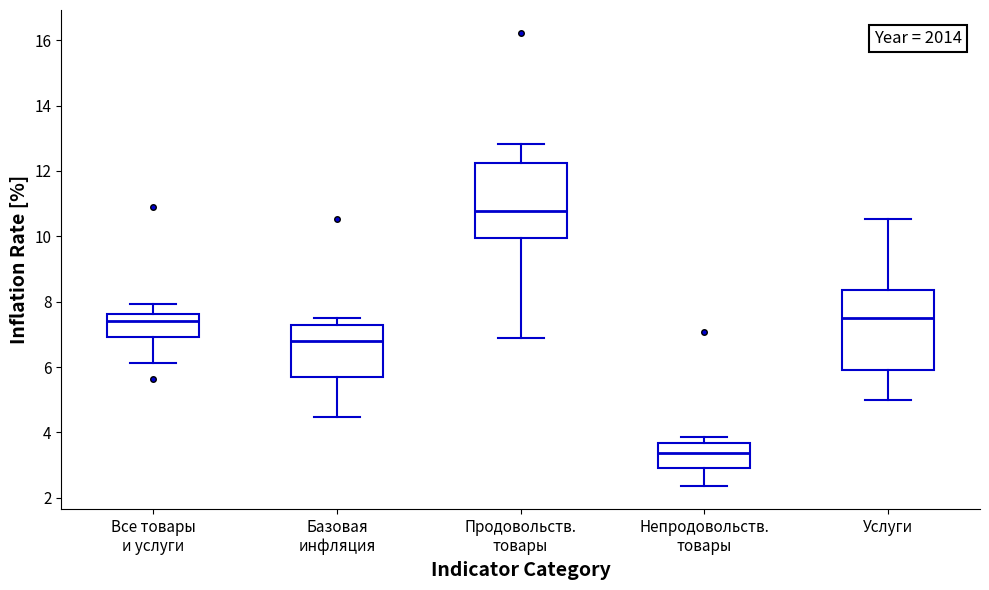

Reading left to right, read every box against the y-axis: the position of its median line, the range the box covers, and the ends of its whiskers. The values are not printed on the chart, so give them approximately, as read against the axis.

Все товары и услуги: median 7.4, box 7.0 to 7.6, whiskers 6.2 to 8.0
Базовая инфляция: median 6.8, box 5.8 to 7.2, whiskers 4.4 to 7.4
Продовольств. товары: median 10.8, box 10.0 to 12.2, whiskers 6.8 to 12.8
Непродовольств. товары: median 3.4, box 3.0 to 3.6, whiskers 2.4 to 3.8
Услуги: median 7.6, box 6.0 to 8.4, whiskers 5.0 to 10.6